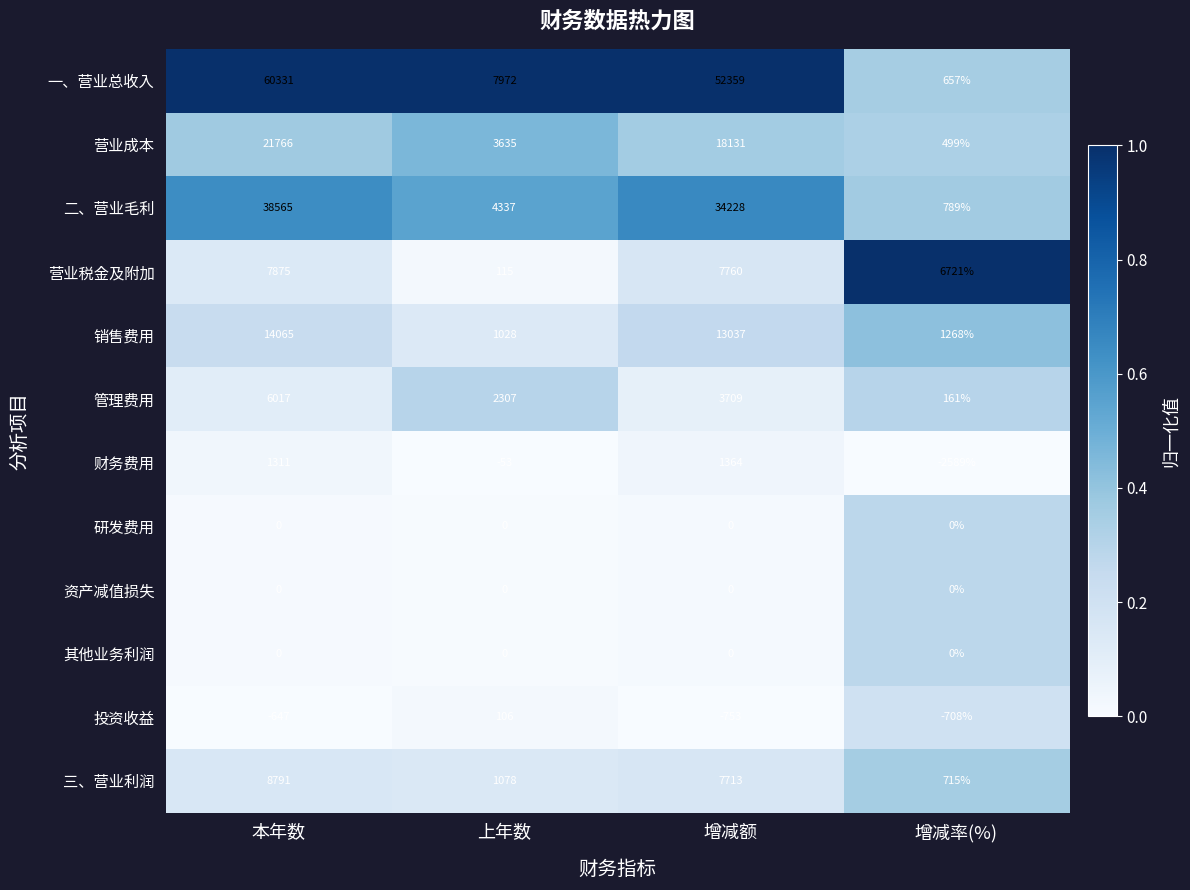

What is the difference between the 投资收益 values at 本年数 and 增减率(%)?

61